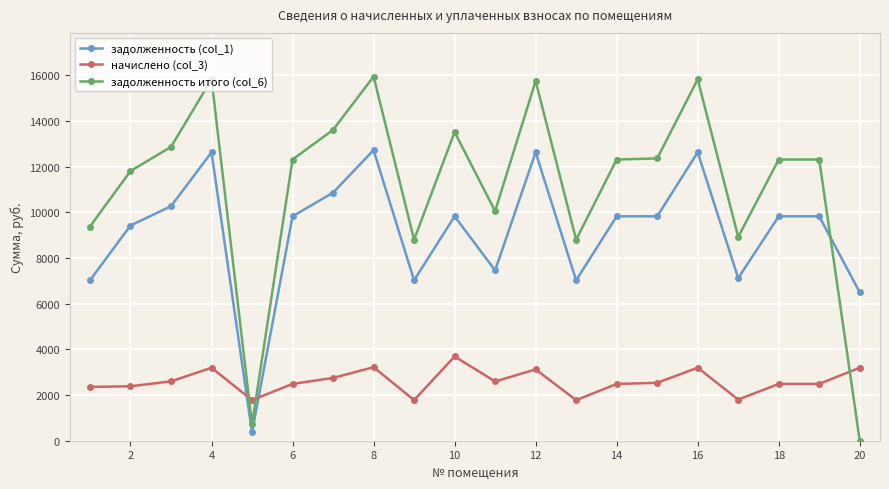

At how many categories does at least one series exceed 14556?

4